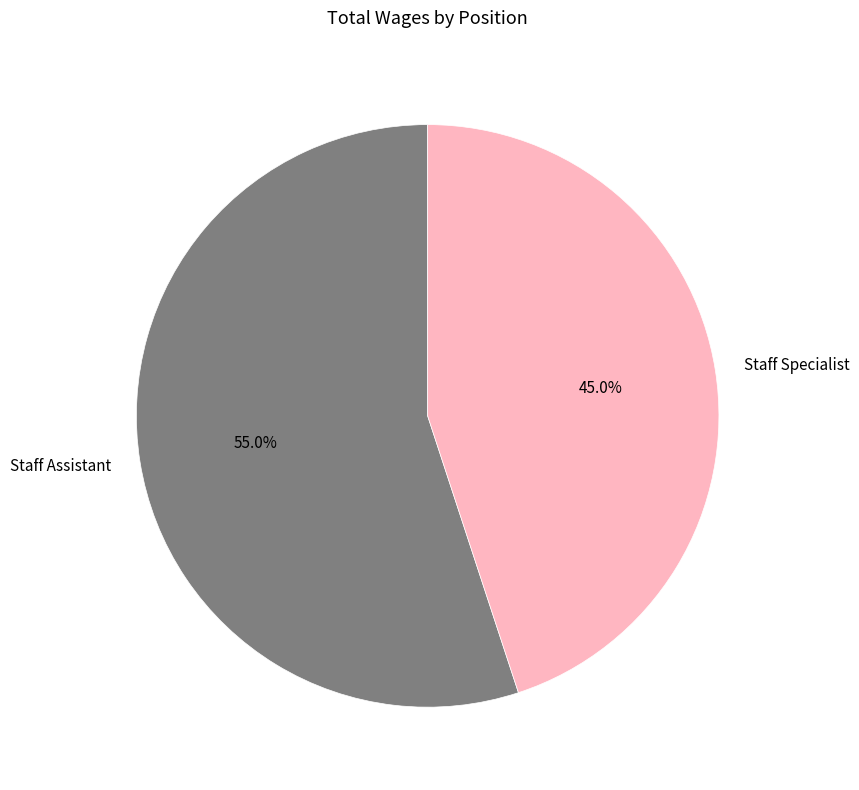

What is the majority slice?

Staff Assistant